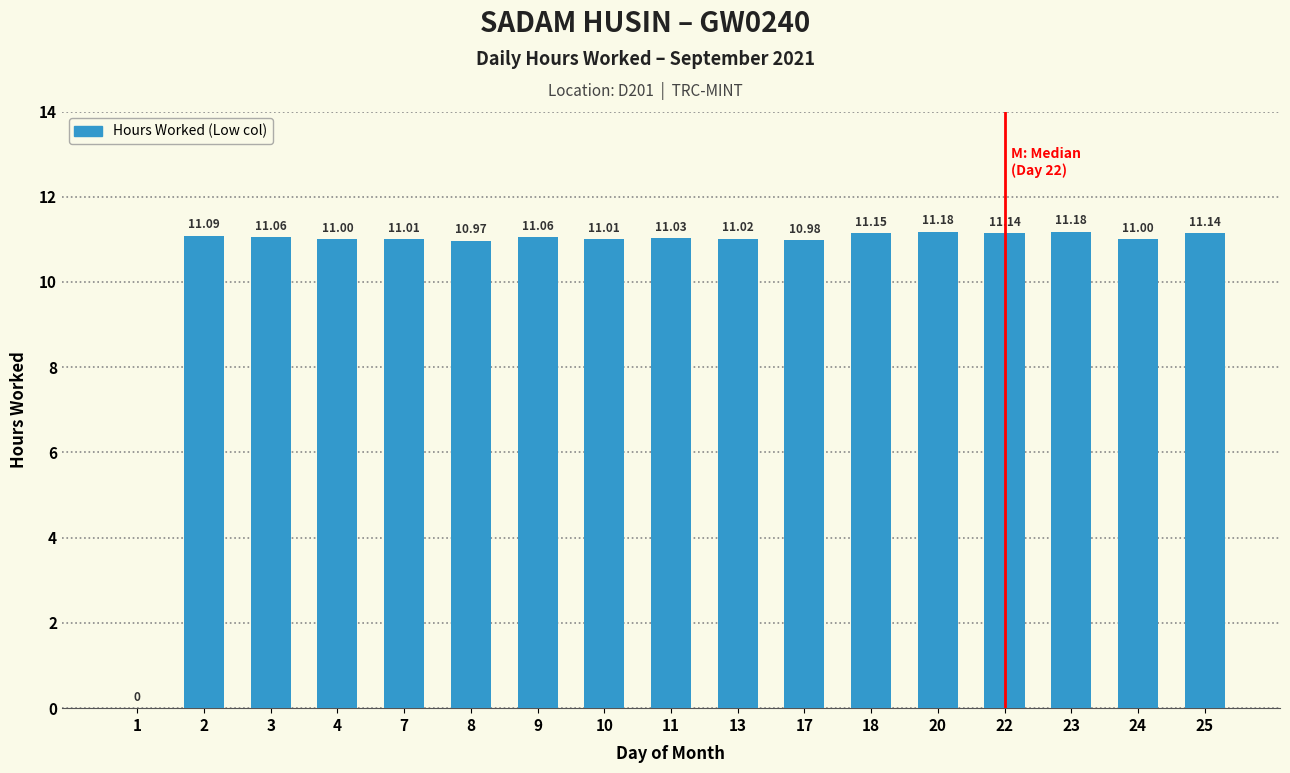

Is it true that the value at 22 is 19.7?

False